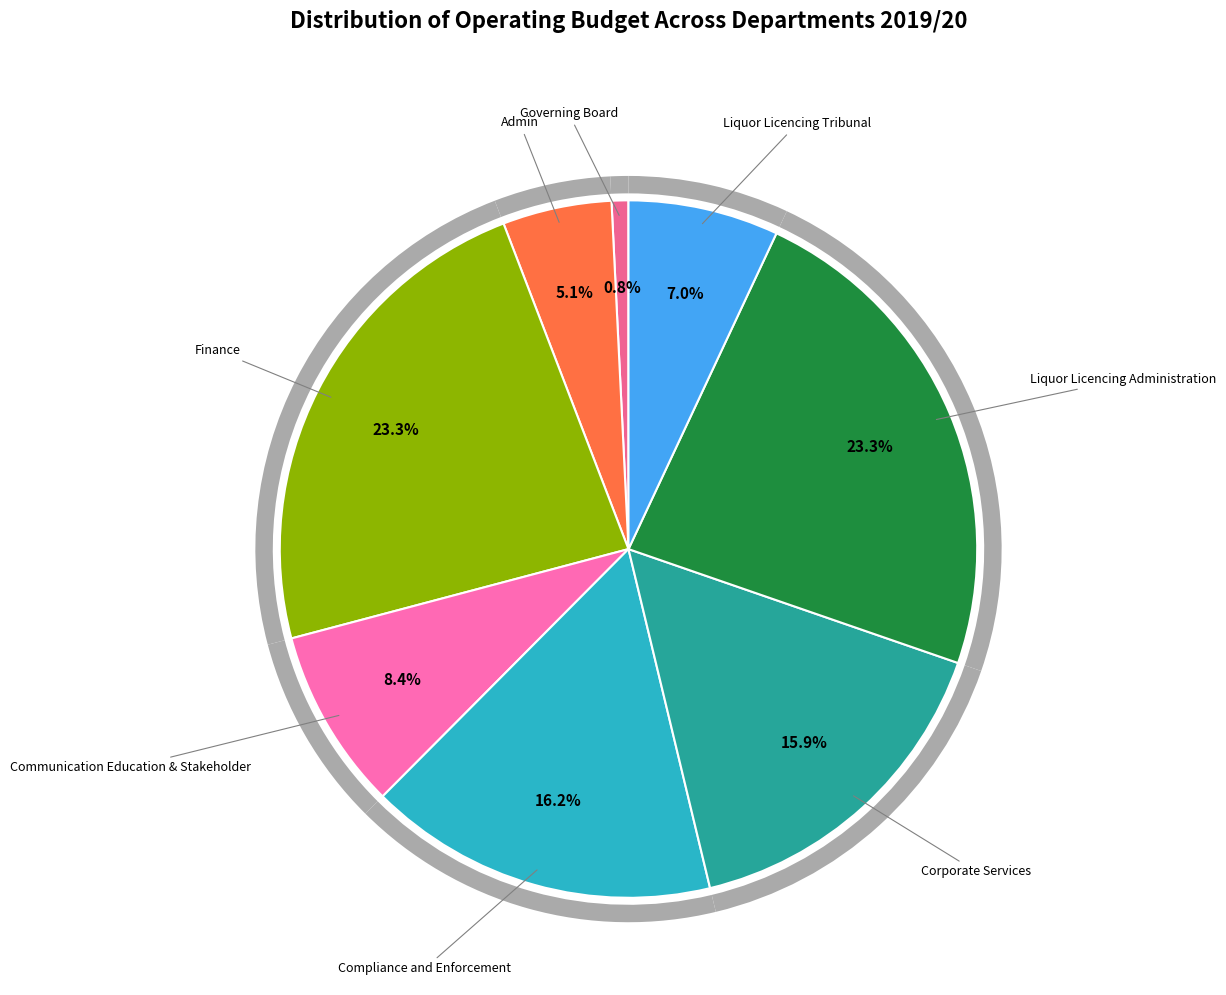

Is Communication Education & Stakeholder the majority of the pie?

No